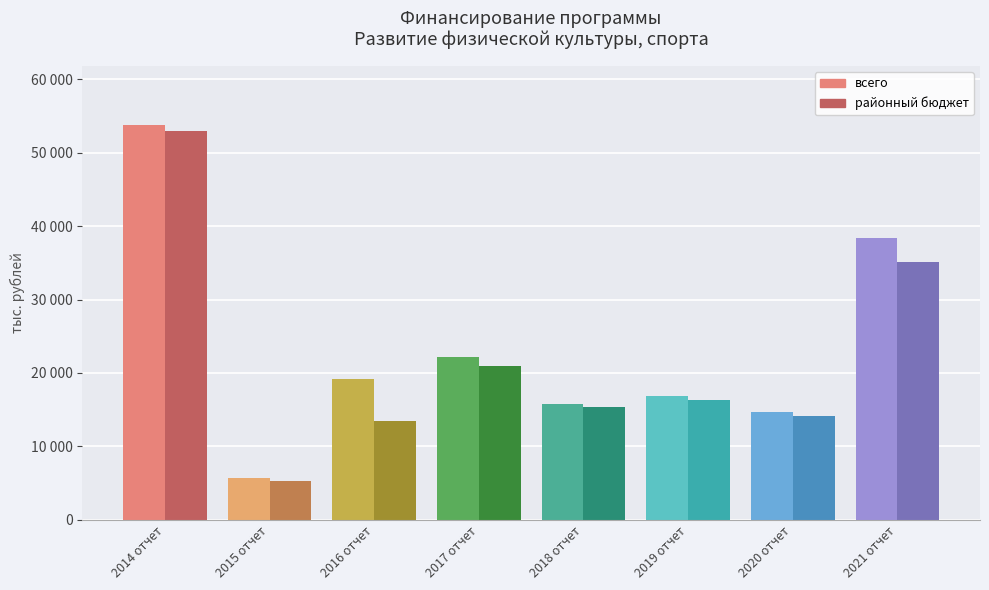

Are the bars horizontal?

No